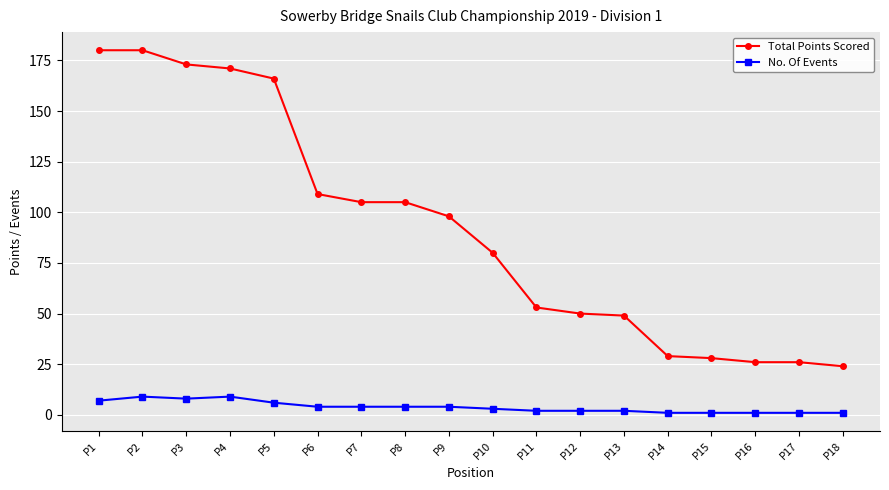

Is it true that No. Of Events equals 2 at P11?

True